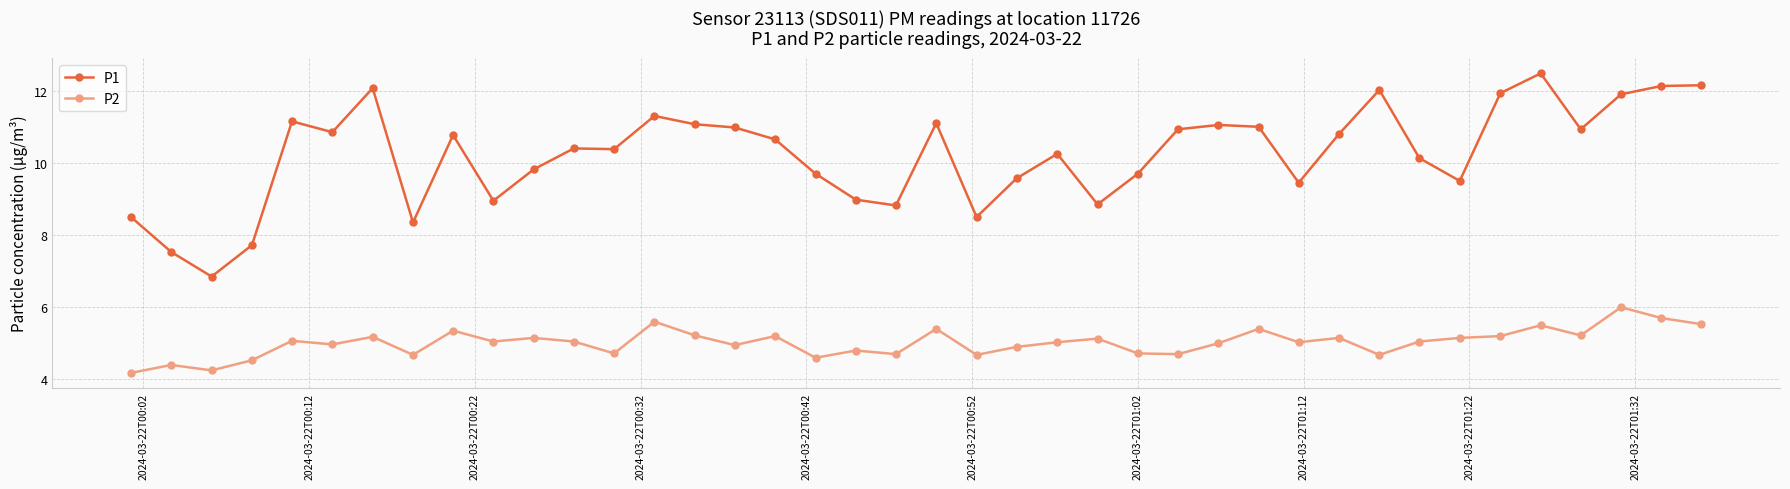

What is the sum of all P2 values?

200.8